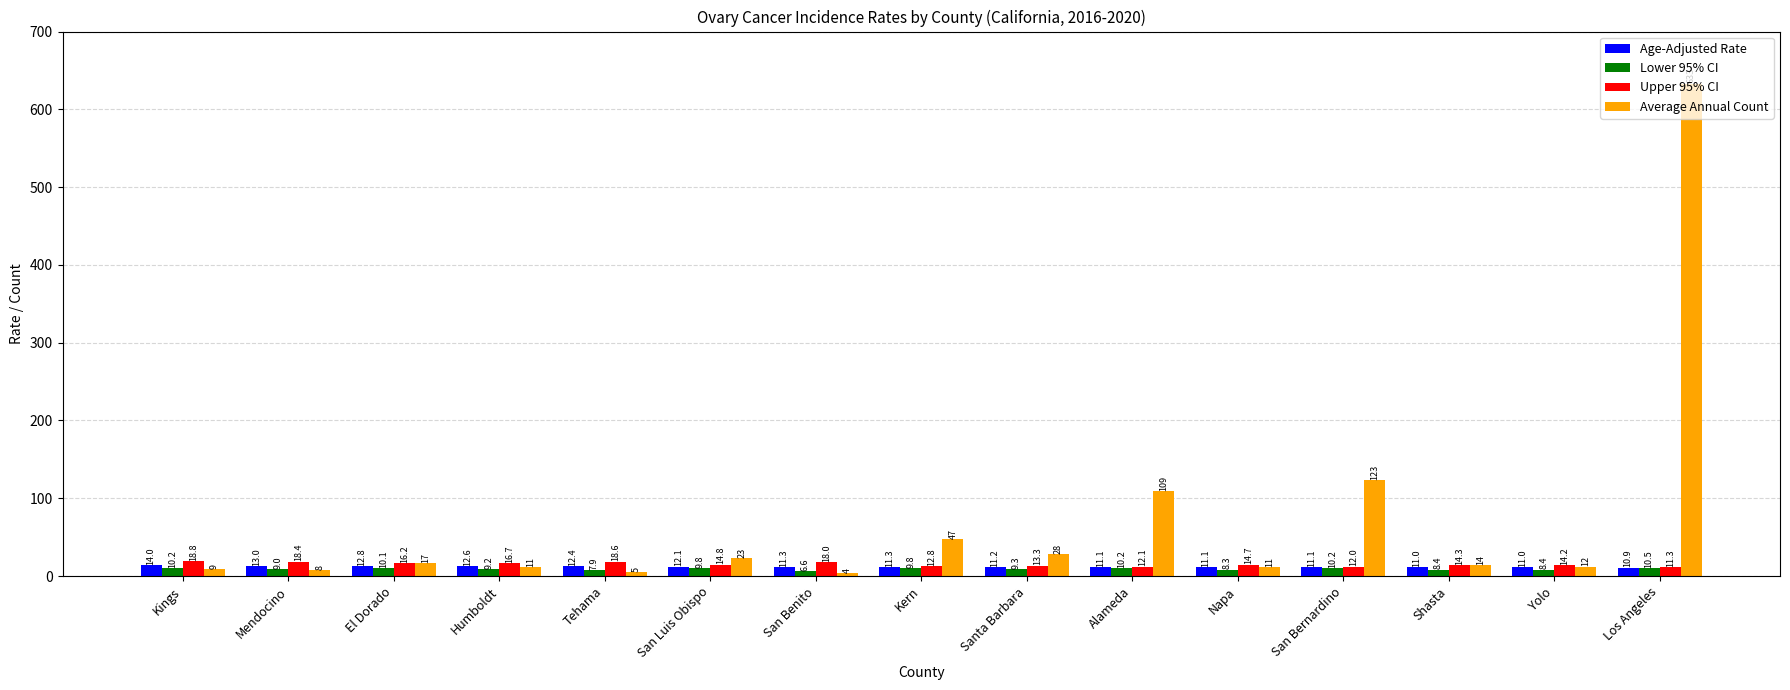

What are all the series names shown in the legend?

Age-Adjusted Rate, Lower 95% CI, Upper 95% CI, Average Annual Count